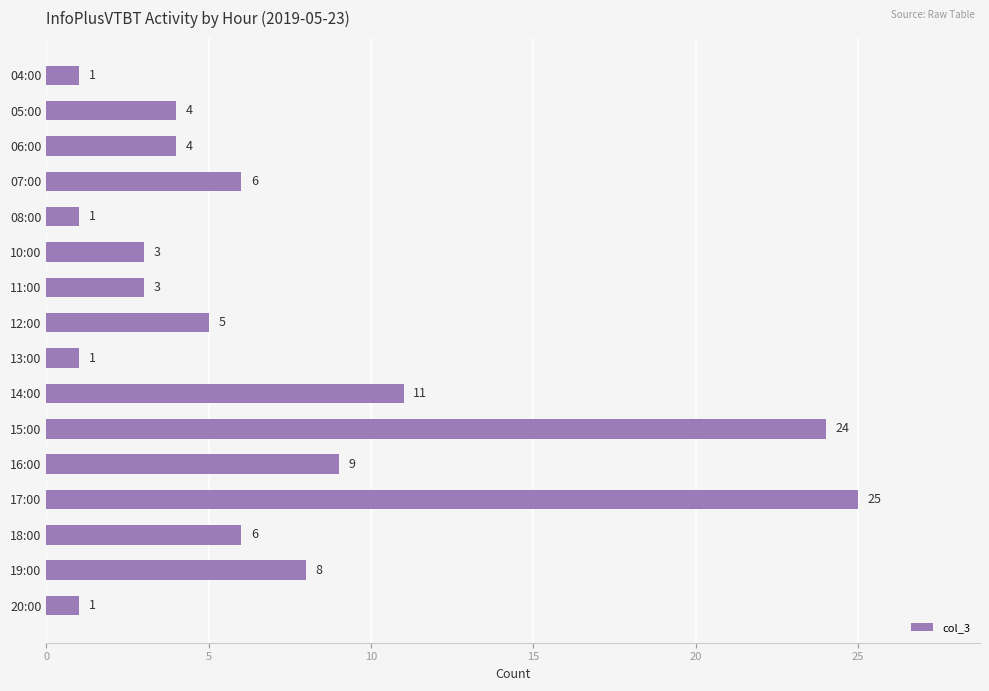

At which label is the value closest to 13?

14:00